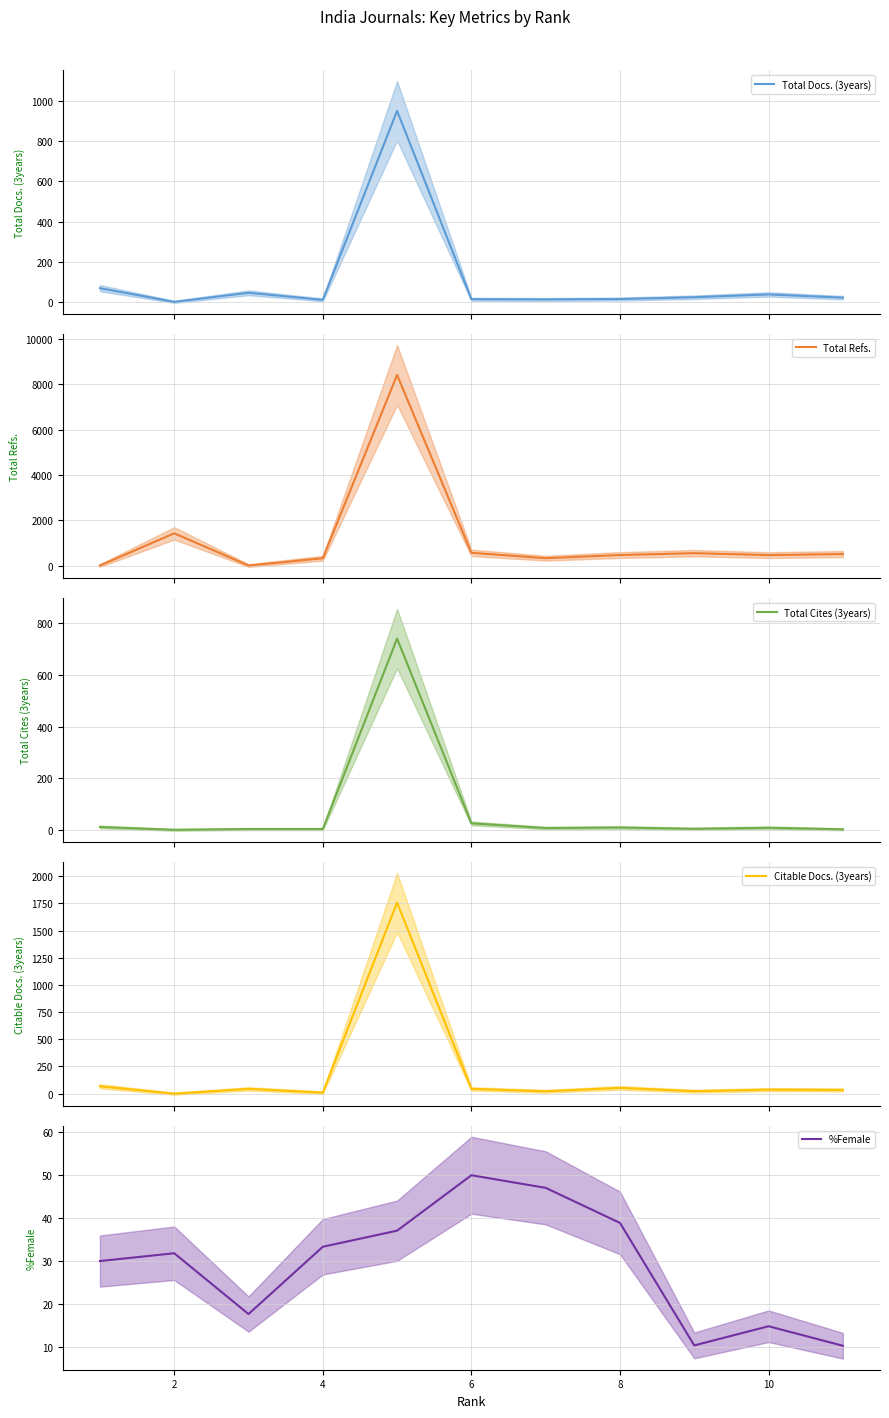

How many lines are shown in the chart?

5